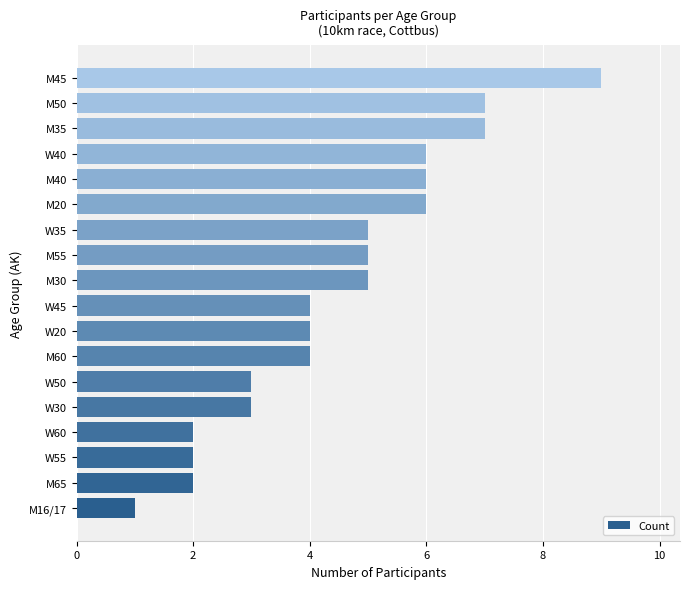

Count the number of categories in the chart.

18